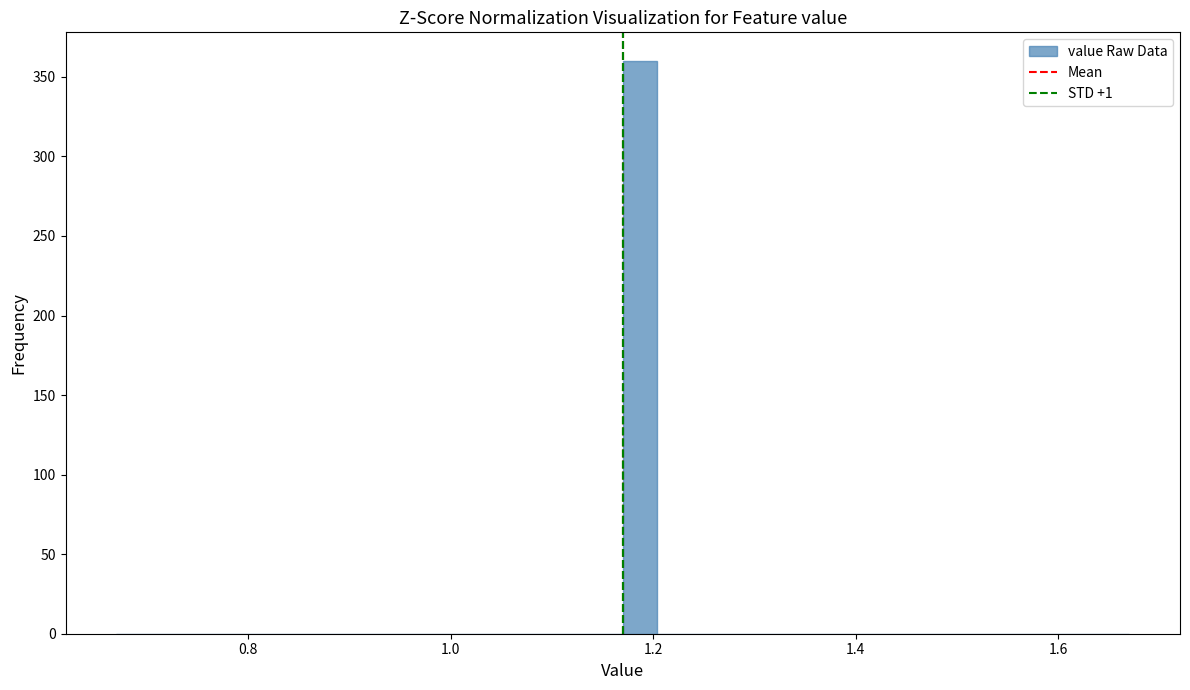

Read against the x-axis, roughly where is the centre of the tallest bar?

1.18